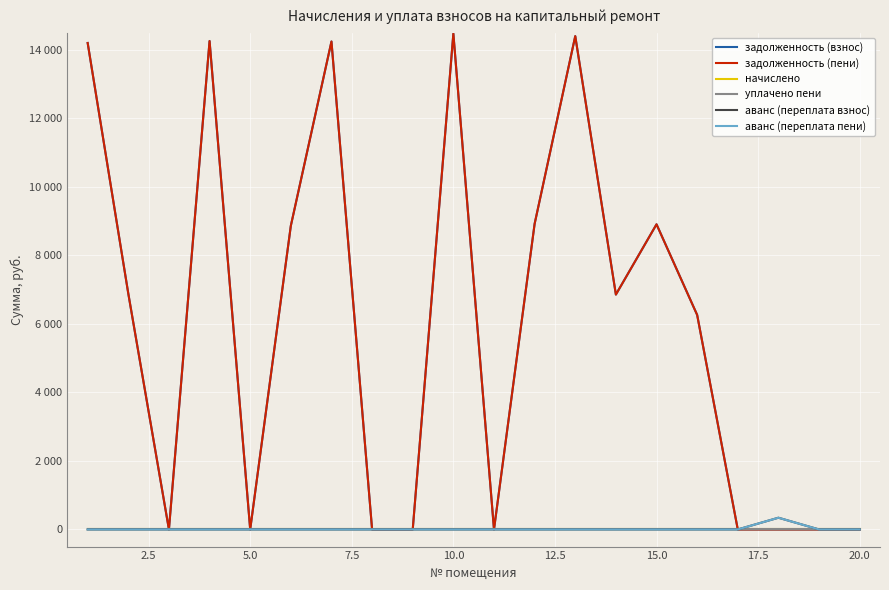

Does the chart display data point markers on the line(s)?

No